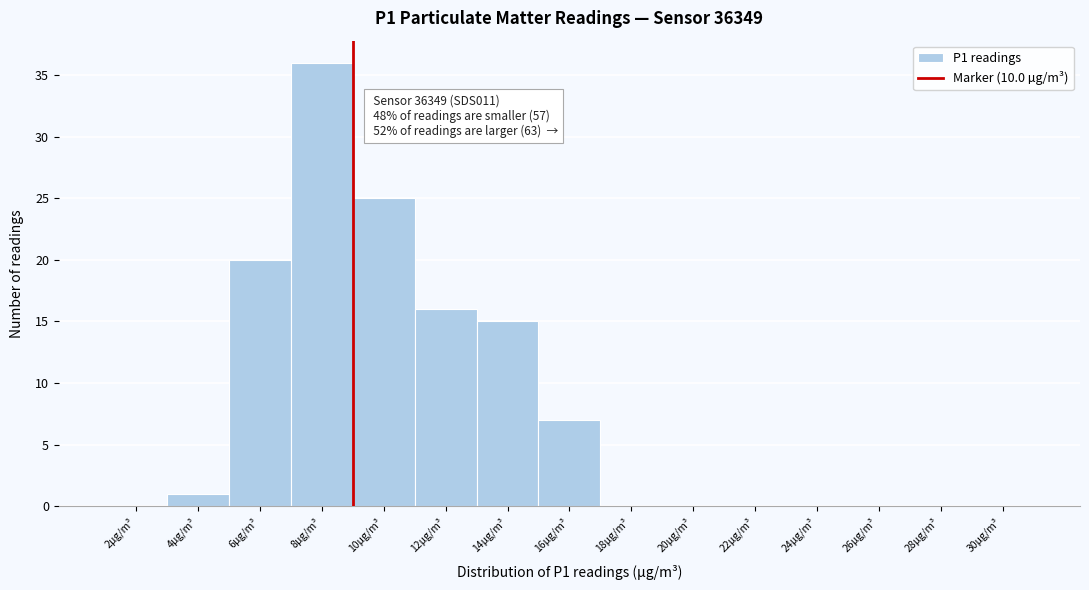

Reading left to right, what are all the values shown in this chart?

2µg/m³=0	4µg/m³=1	6µg/m³=20	8µg/m³=36	10µg/m³=25	12µg/m³=16	14µg/m³=15	16µg/m³=7	18µg/m³=0	20µg/m³=0	22µg/m³=0	24µg/m³=0	26µg/m³=0	28µg/m³=0	30µg/m³=0